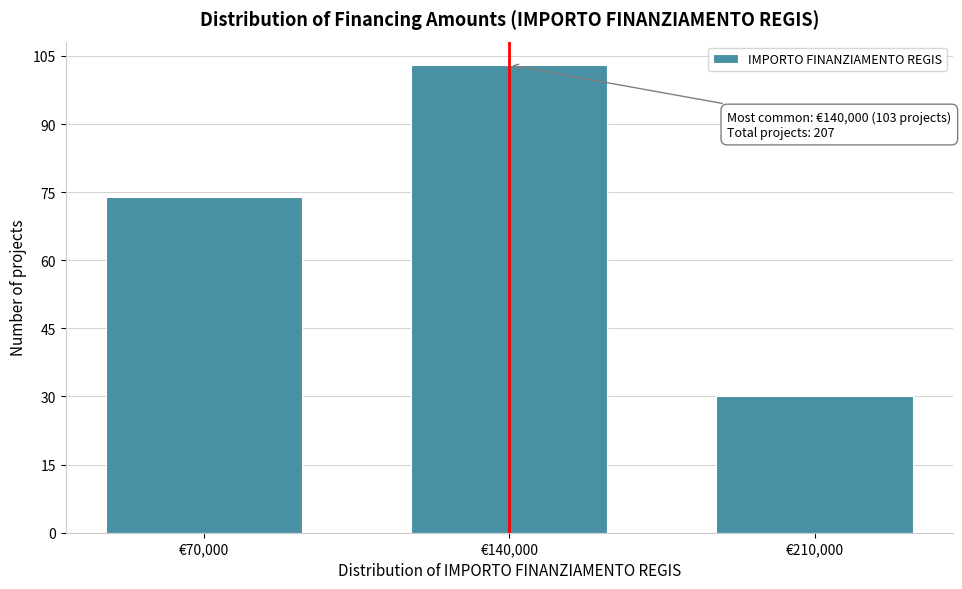

Reading left to right, transcribe all the data shown in this chart.

€70,000=74	€140,000=103	€210,000=30